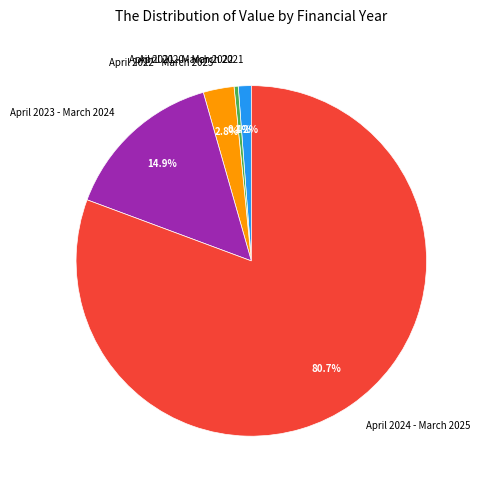

Count the number of slices in the pie.

5